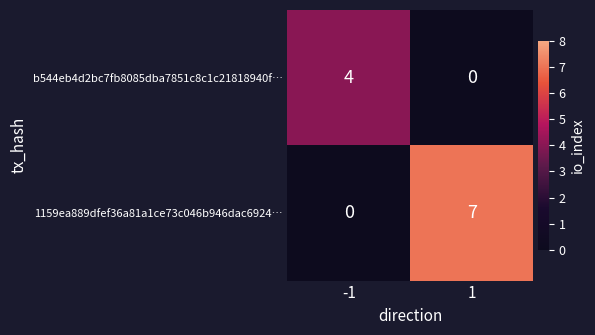

What is the greatest value displayed?

7